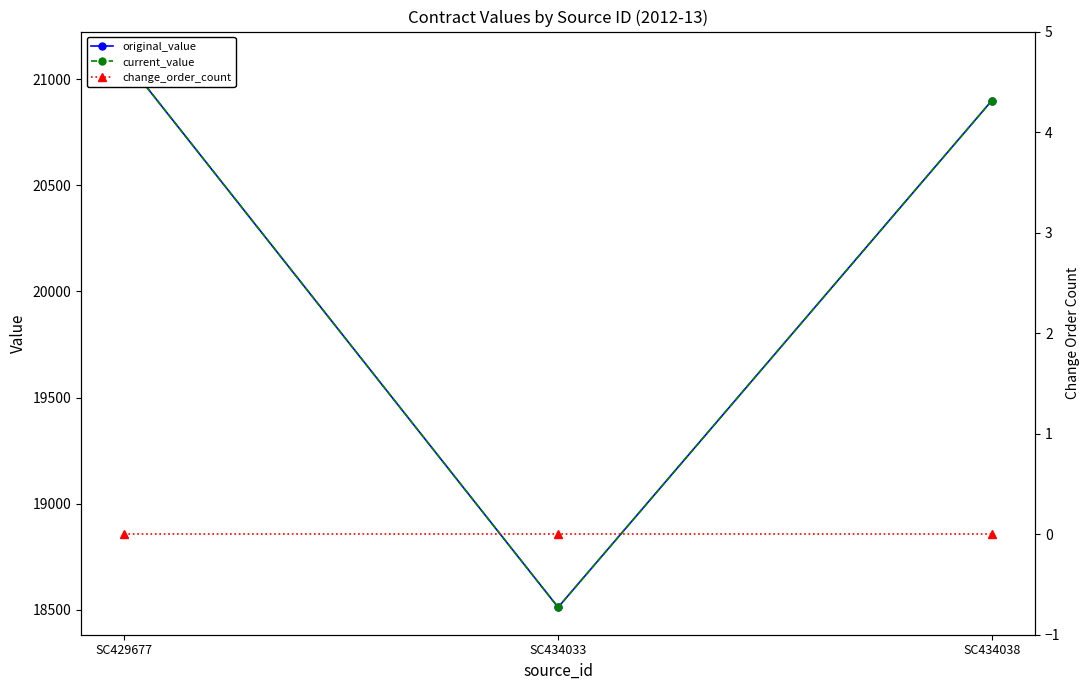

True or false: original_value has a value of 18511 at SC434033.

True